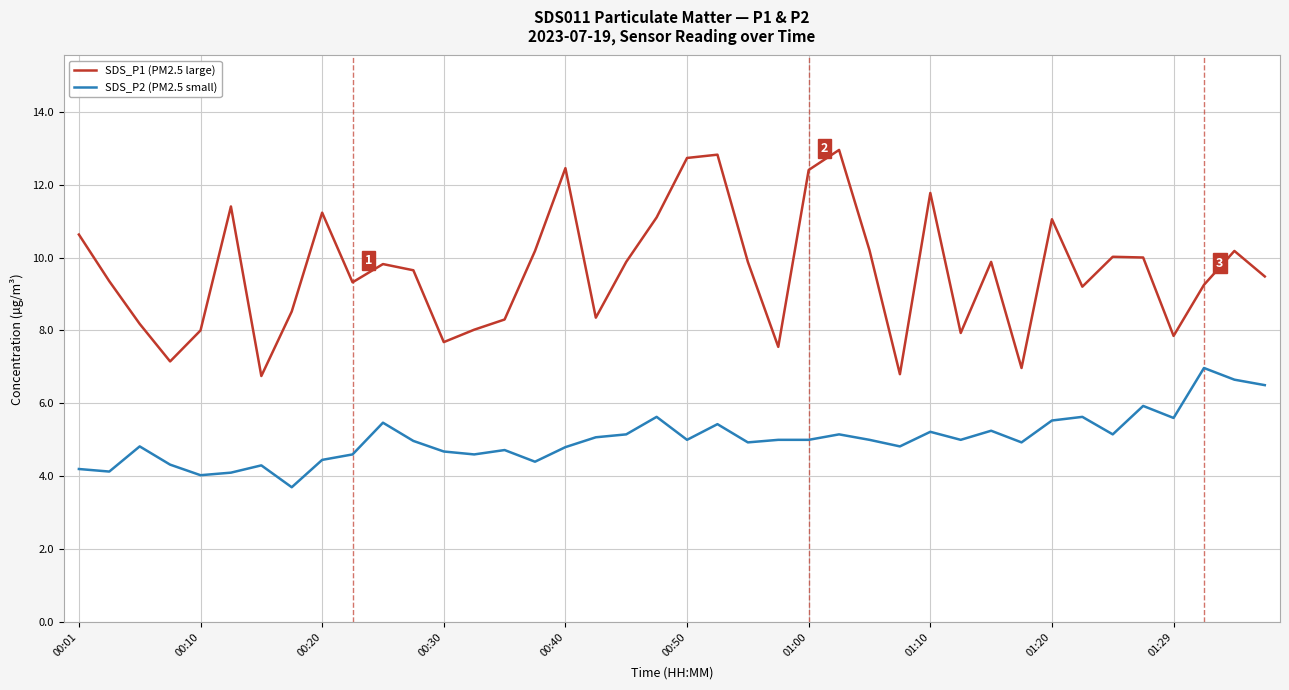

Which series has the largest total across all categories?

SDS_P1 (PM2.5 large)